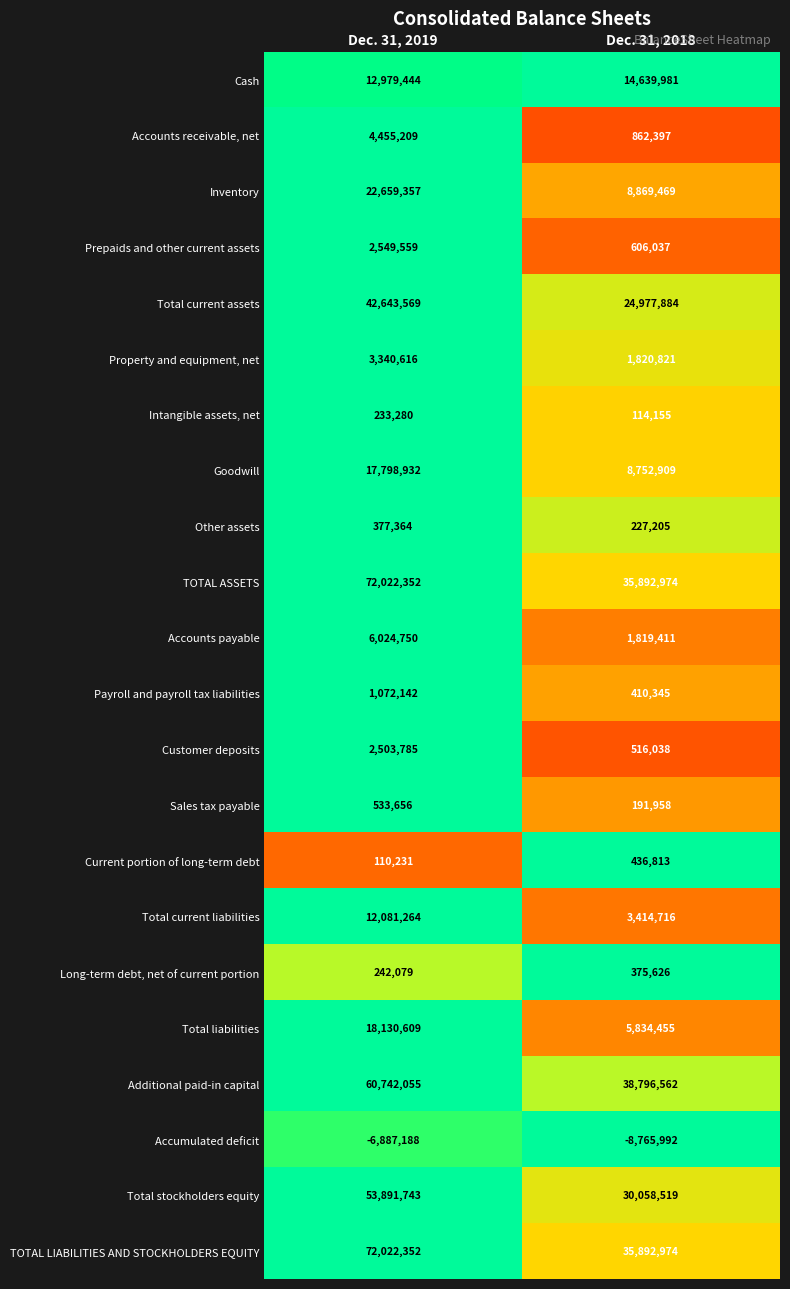

True or false: Total liabilities has a value of 18130609 at Dec. 31, 2019.

True